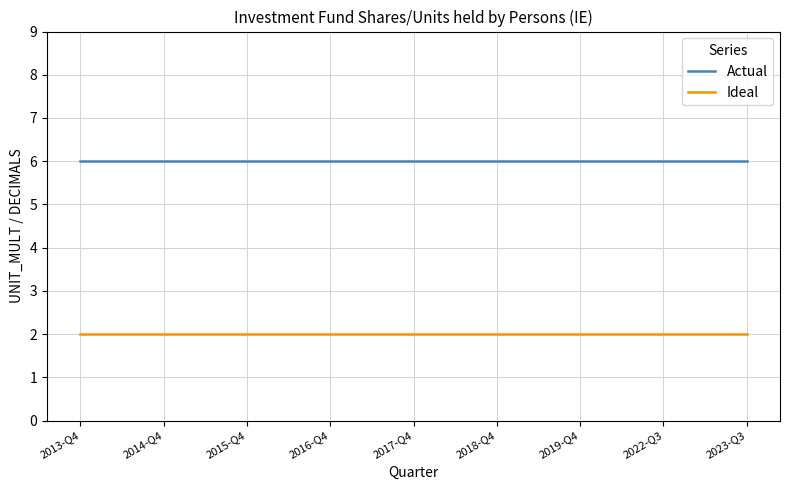

True or false: Ideal and Actual intersect in this chart.

False